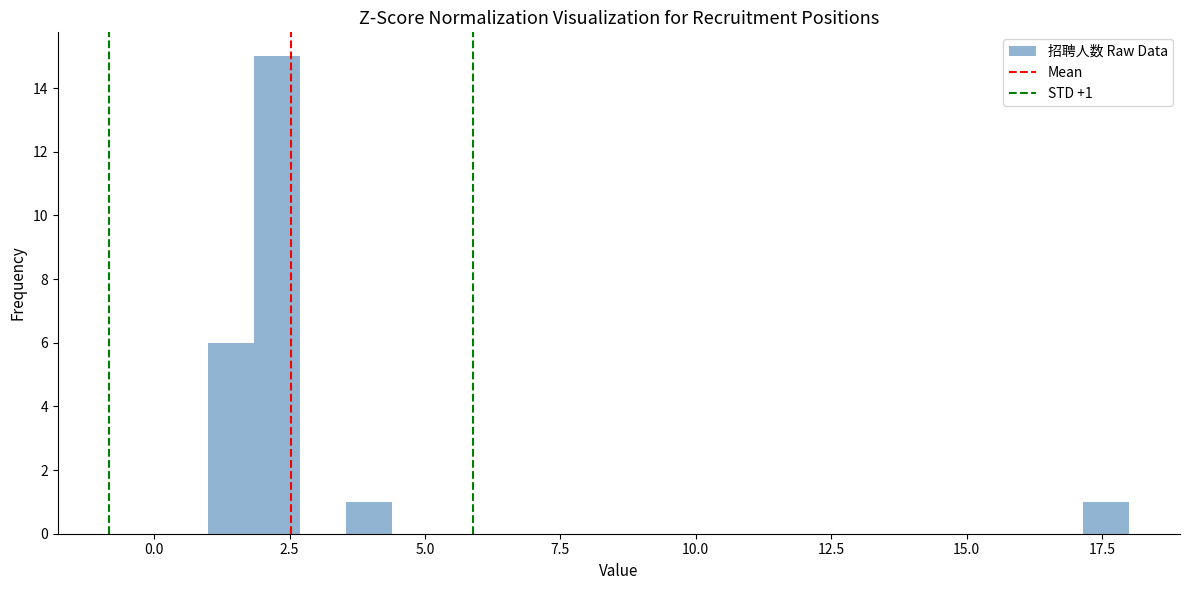

Read against the x-axis, roughly where is the centre of the tallest bar?

2.5